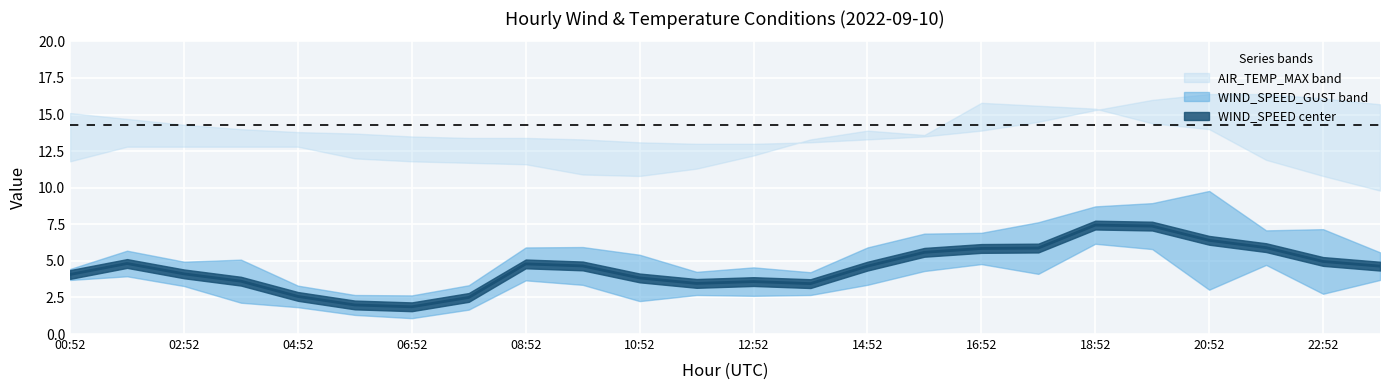

True or false: the data has more than 0 interior local peaks.

True